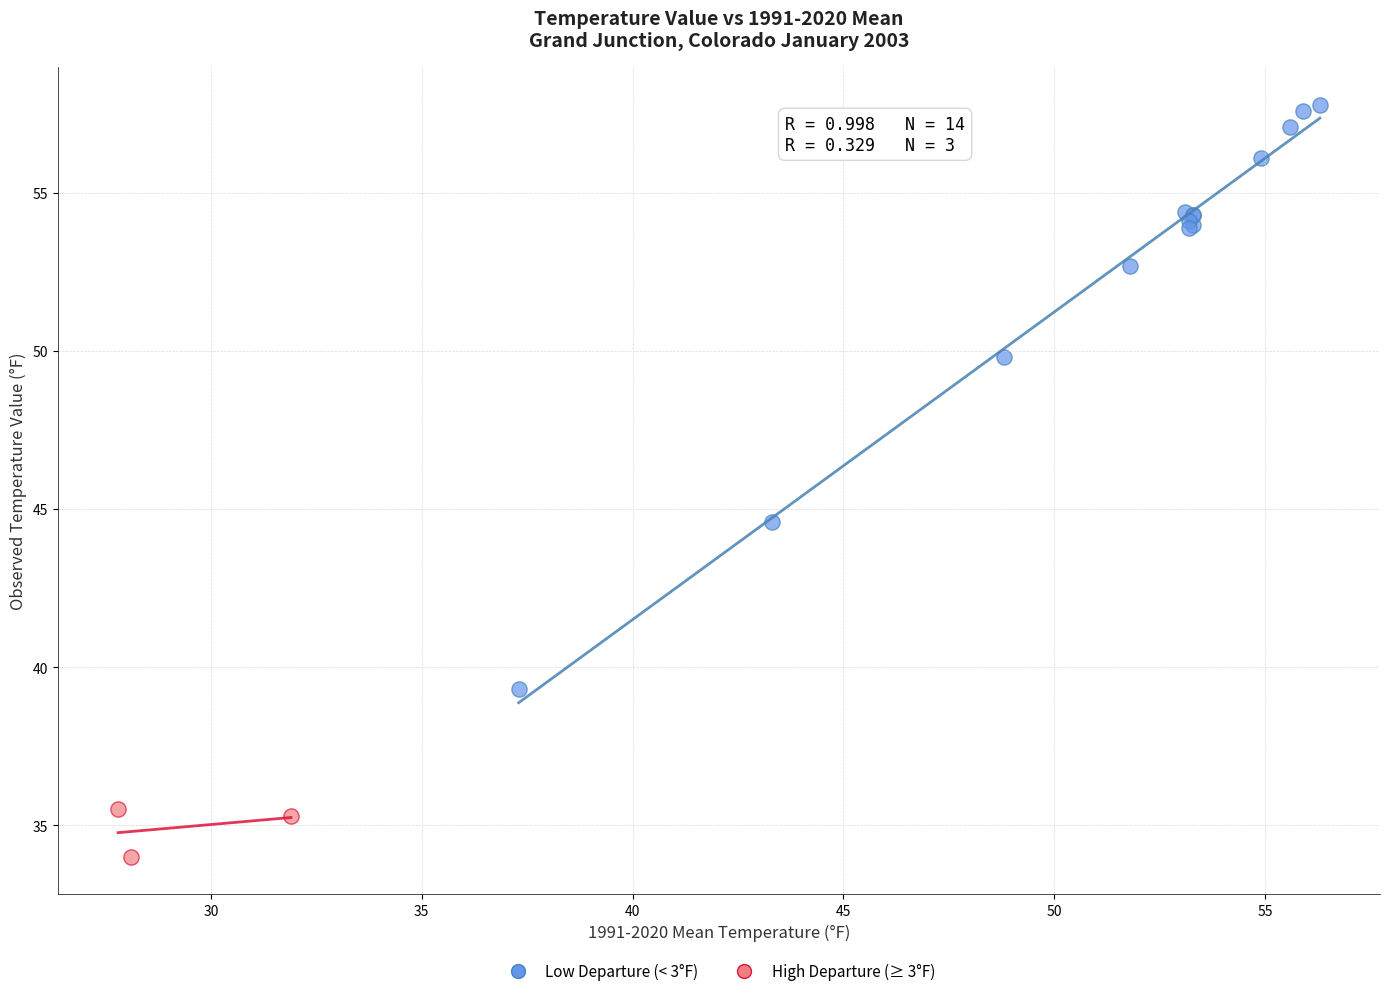

Which series reaches the maximum Y coordinate?

Low Departure (< 3°F)